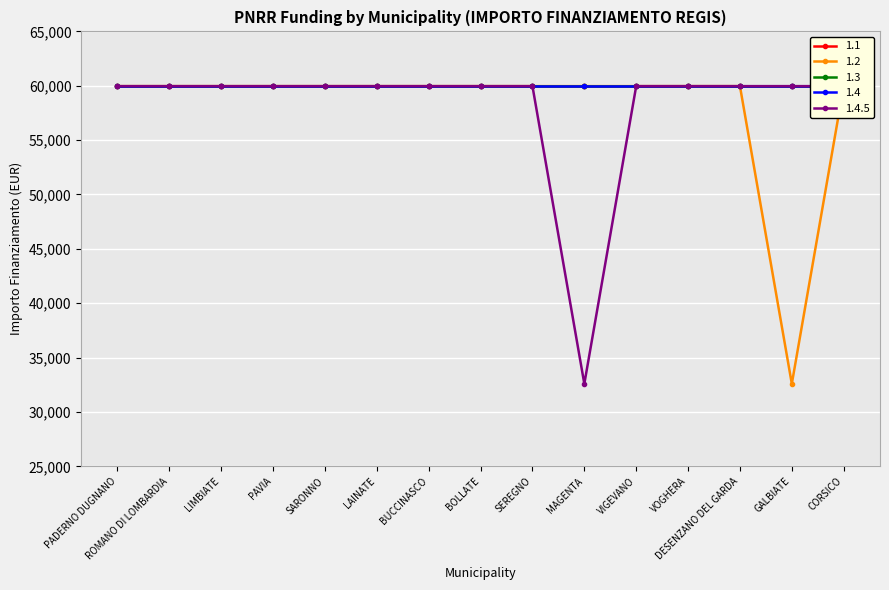

What position from the right is BUCCINASCO?

9